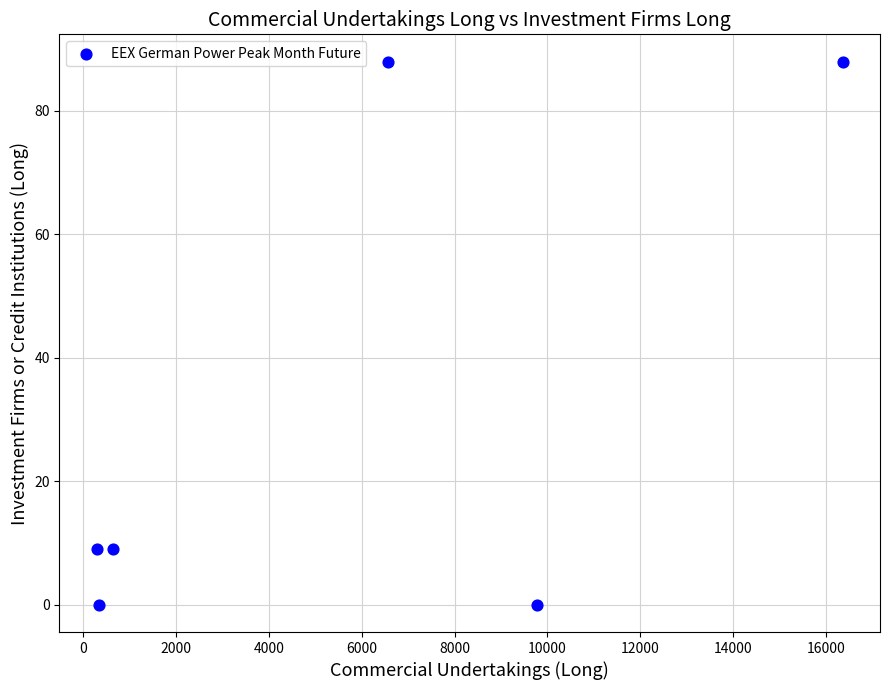

What is the range of X values (max minus min)?

16056